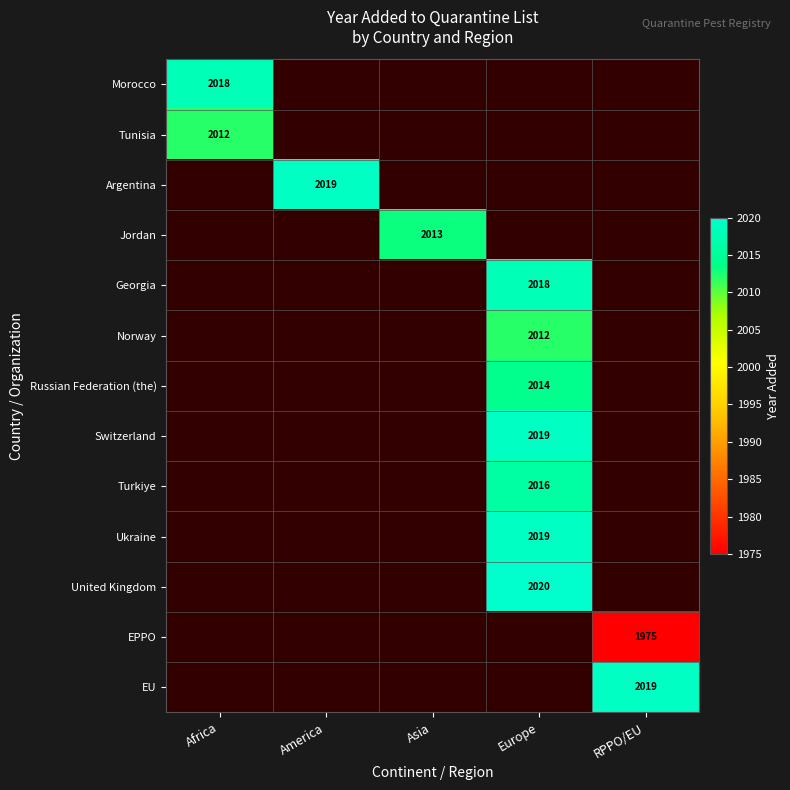

The United Kingdom series shows 2020 at Europe. True or false?

True